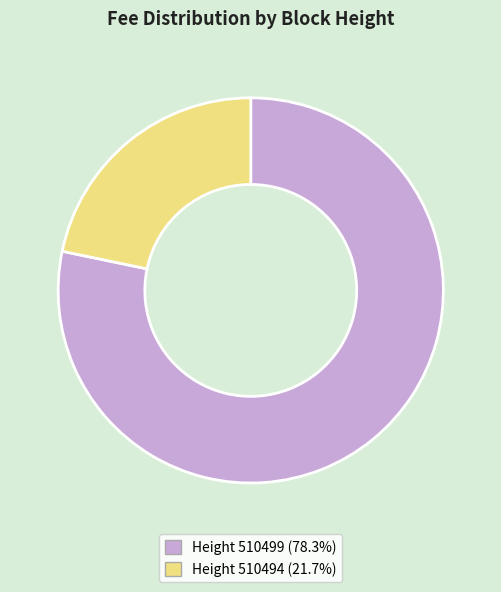

Does any single category account for the majority?

Yes